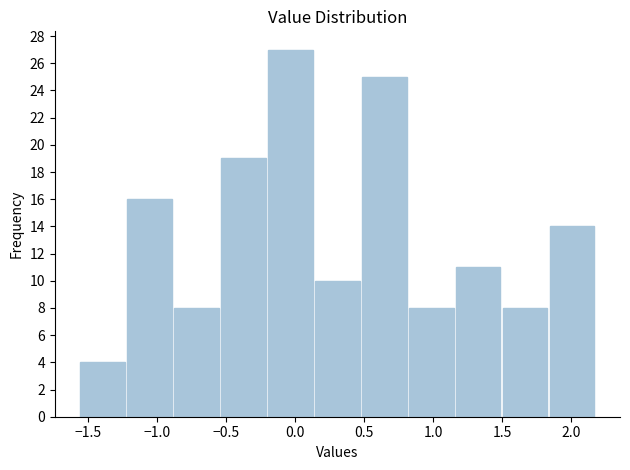

Which range on the x-axis has the tallest bar?

-0.20 to 0.15